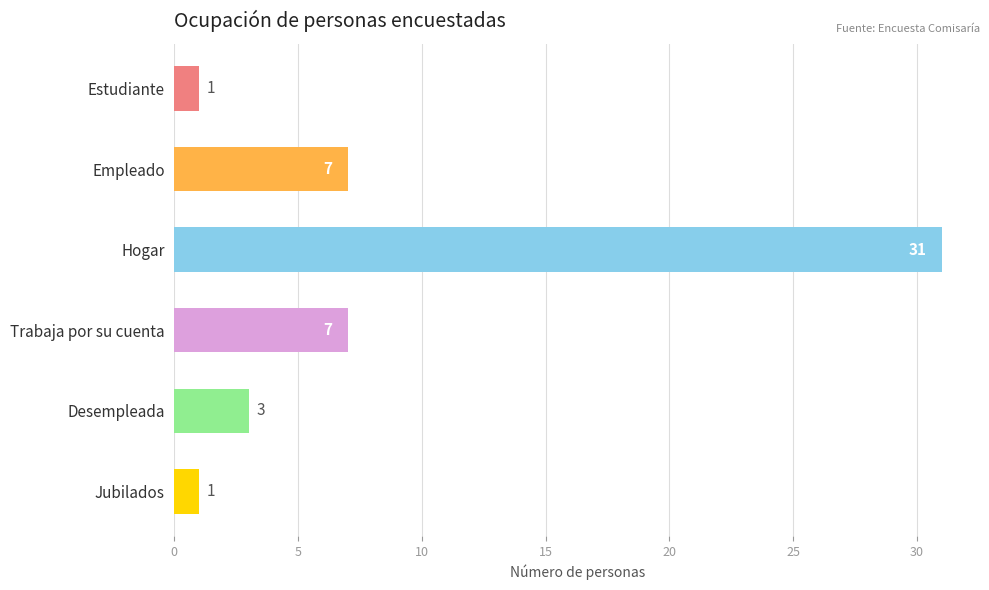

Reading top to bottom, extract all data points from this chart.

Estudiante=1	Empleado=7	Hogar=31	Trabaja por su cuenta=7	Desempleada=3	Jubilados=1